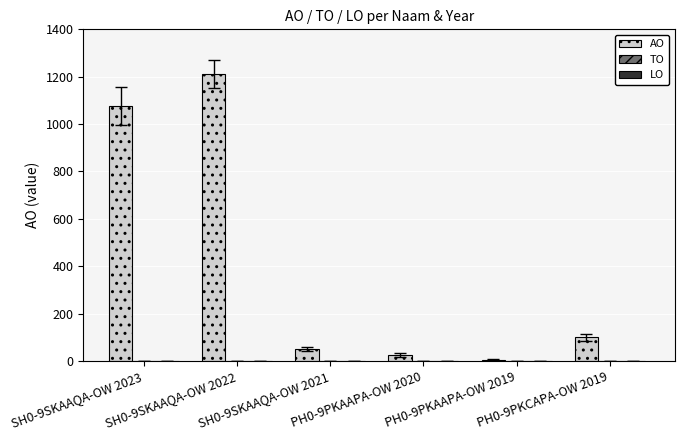

What is the greatest value displayed?

1212